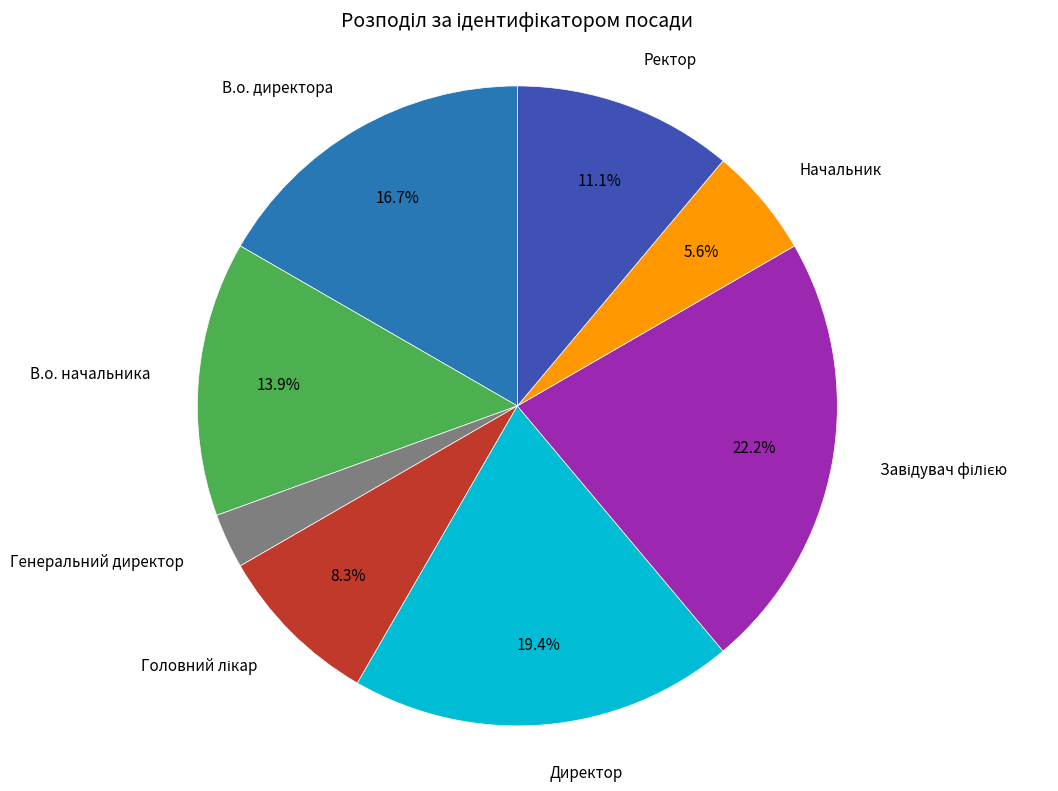

To the nearest percent, what is the average slice percentage?

12%